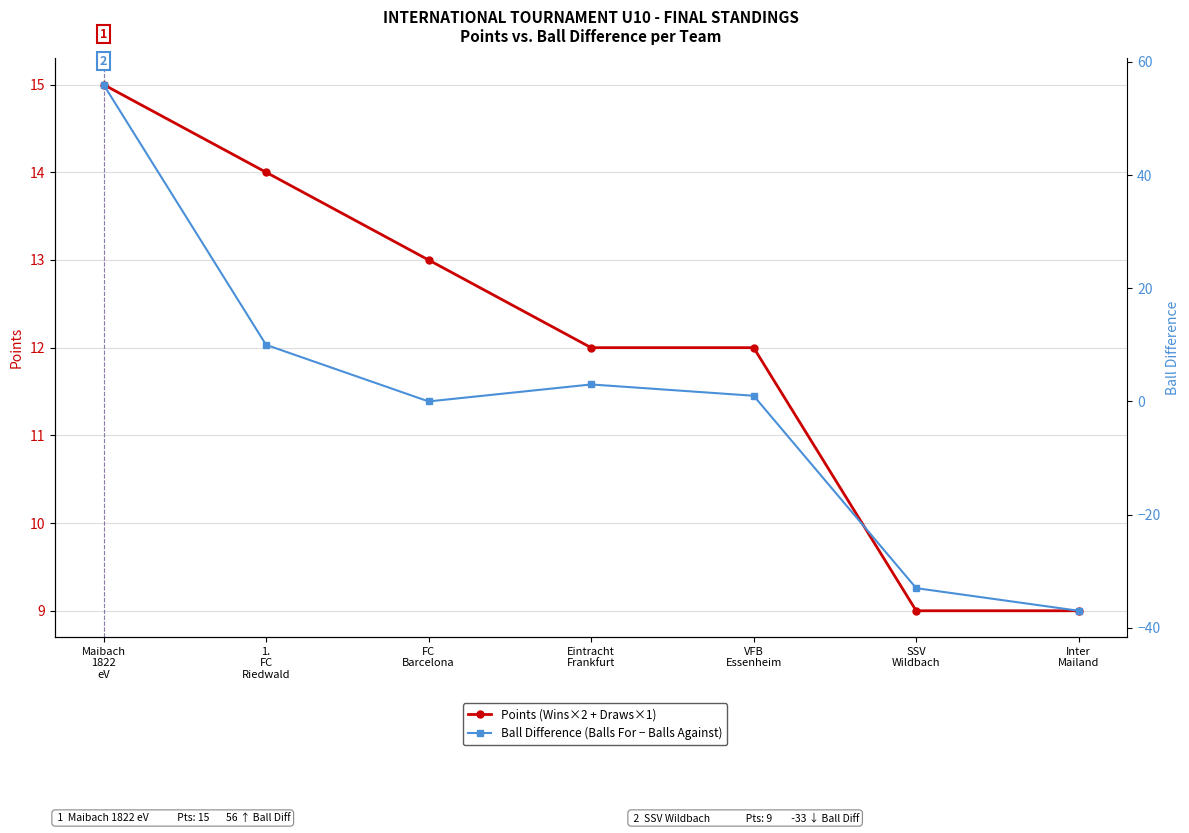

Between VFB
Essenheim and SSV
Wildbach, which is larger?

VFB
Essenheim